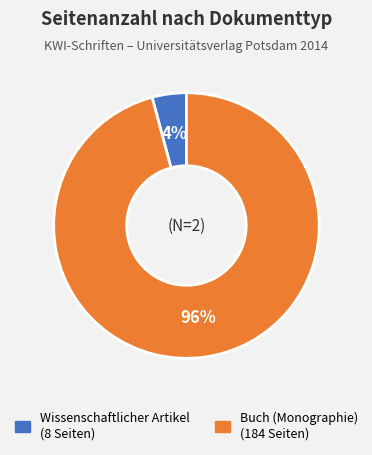

Does Buch (Monographie) account for over 50% of the chart?

Yes